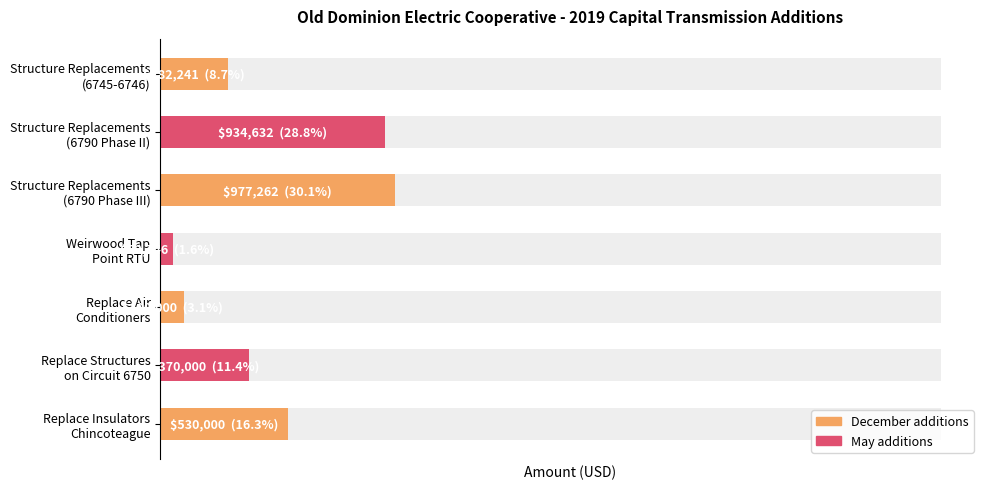

Where does the data first go above 370000?

Structure Replacements (6790 Phase II)